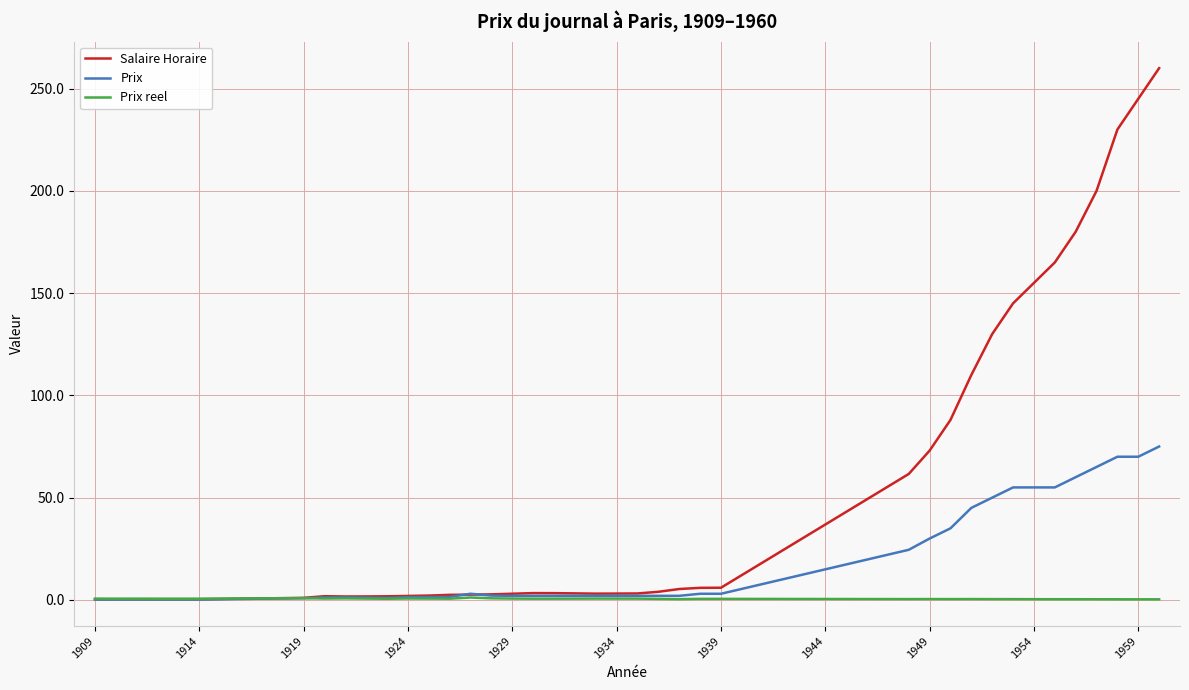

List the series in order of their overall mean, highest first.

Salaire Horaire, Prix, Prix reel